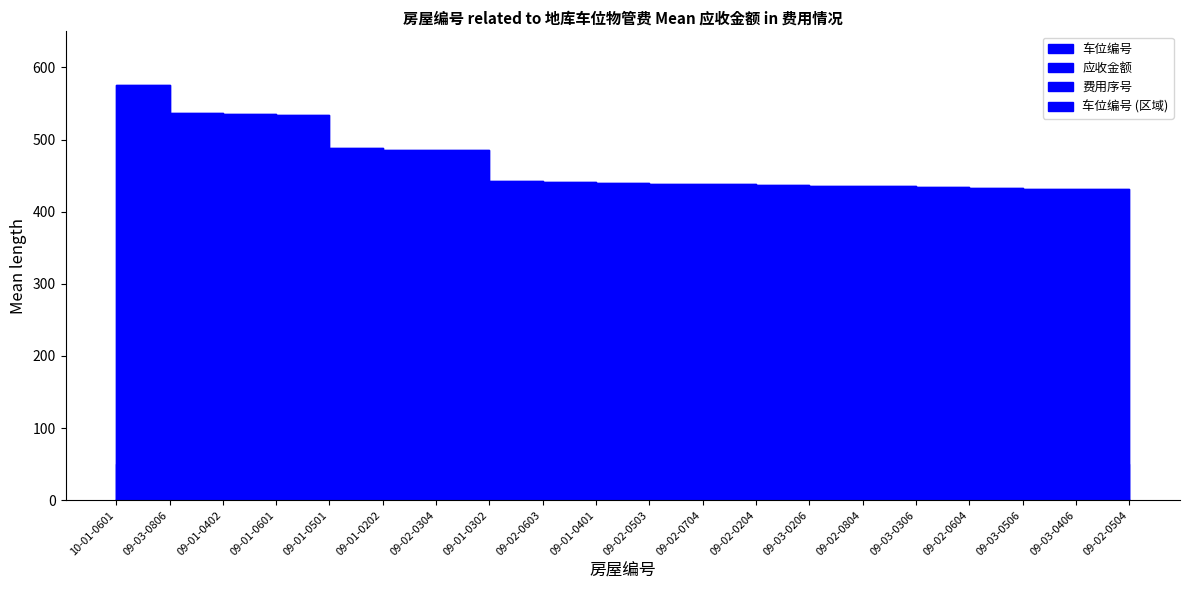

What is the spread (max minus min) of values at 09-01-0501?

486